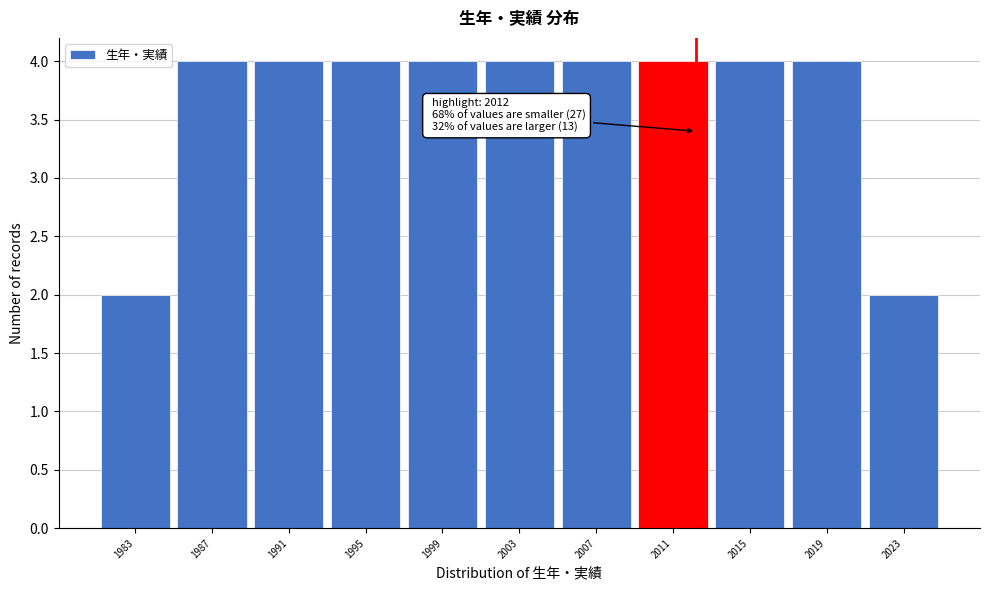

Reading right to left, transcribe all the data shown in this chart.

2023=2	2019=4	2015=4	2011=4	2007=4	2003=4	1999=4	1995=4	1991=4	1987=4	1983=2